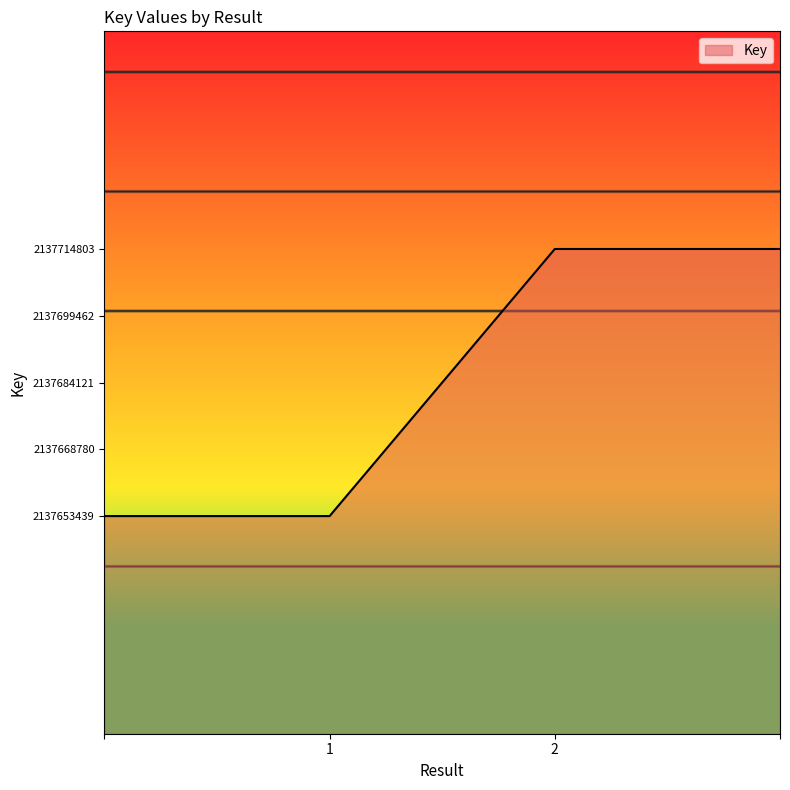

What is the greatest value displayed?

2137714803